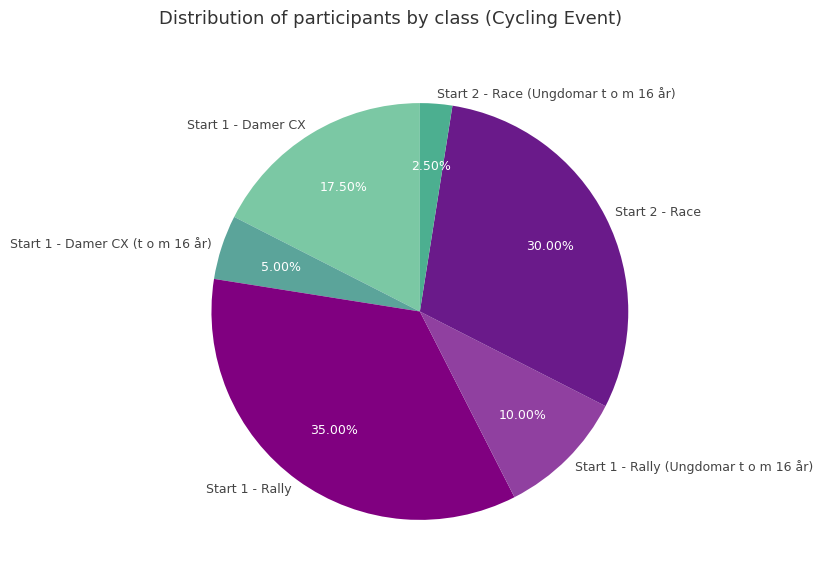

Is it true that Start 1 - Rally is 5% of the pie?

False